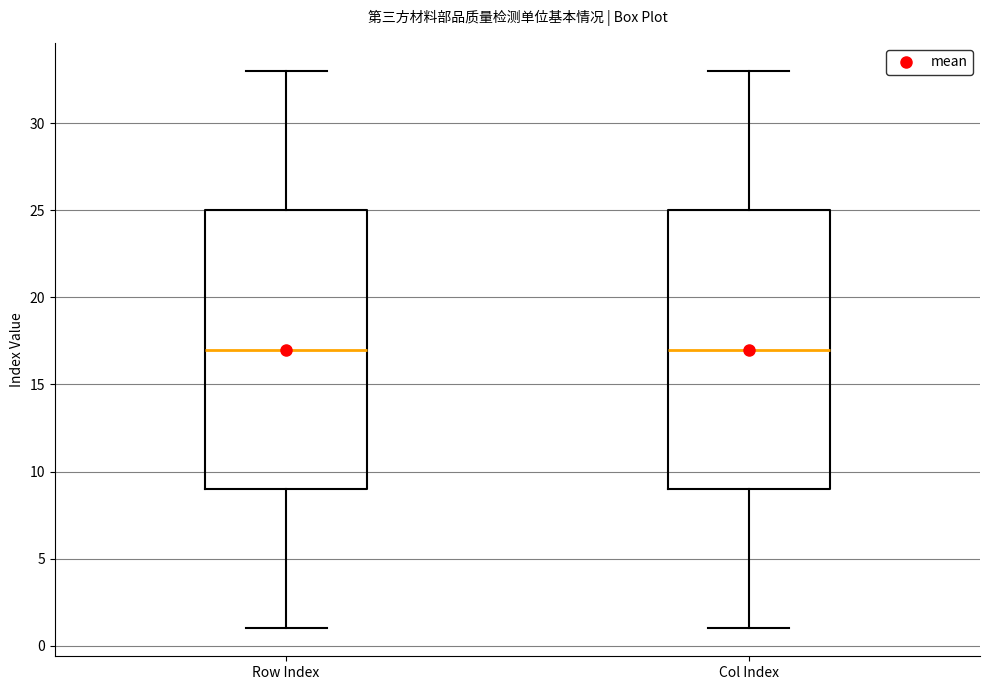

Reading left to right, transcribe this box plot: for each box, give where its median line is, the range the box spans, and where its two whiskers end, as read against the y-axis. The values are not printed on the chart, so give them approximately, as read against the axis.

Row Index: median 17, box 9 to 25, whiskers 1 to 33
Col Index: median 17, box 9 to 25, whiskers 1 to 33